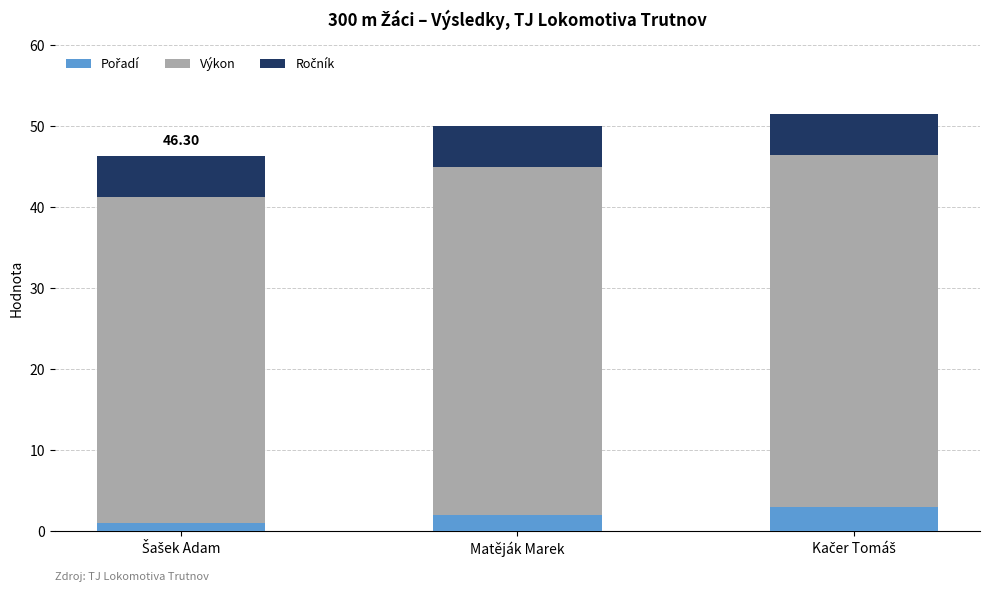

What is the total value across all series at Matěják Marek?

50.0